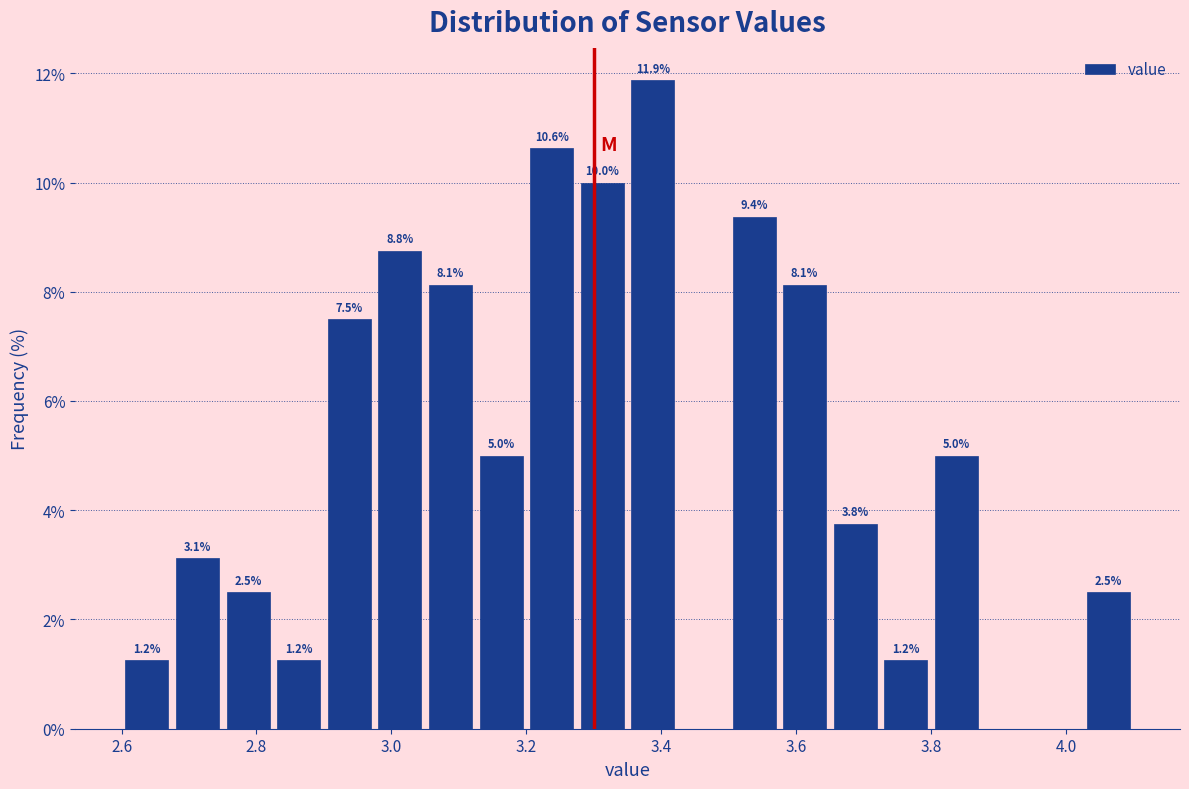

Read against the x-axis, roughly where is the centre of the tallest bar?

3.38